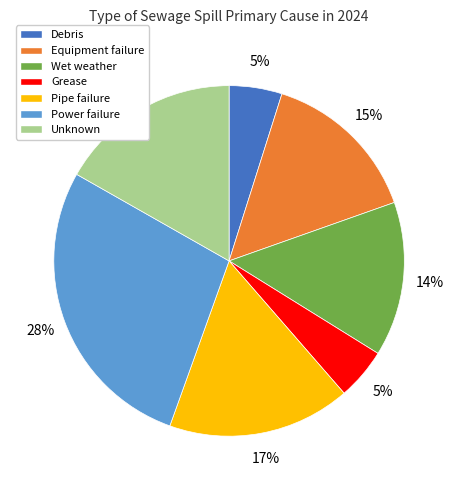

Between Wet weather and Grease, which is larger?

Wet weather